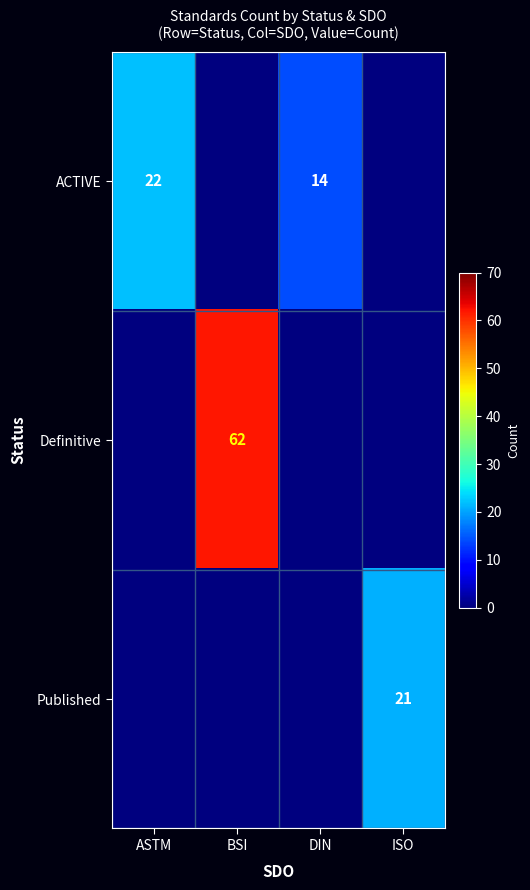

What is the total value across all series at ISO?

21